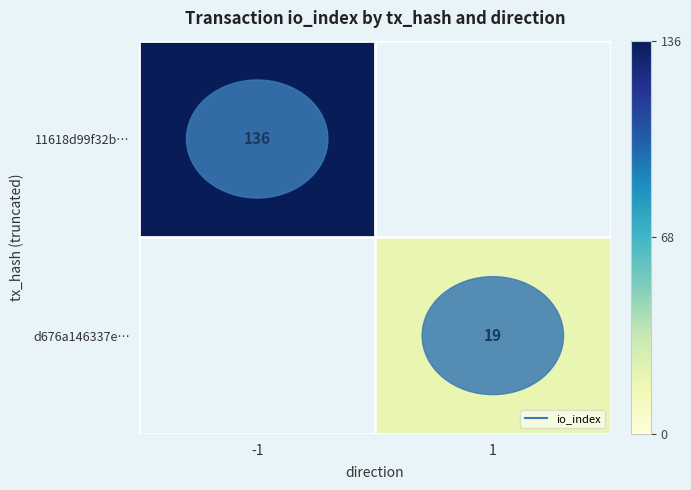

What is the difference between the 11618d99f32b… values at -1 and 1?

136